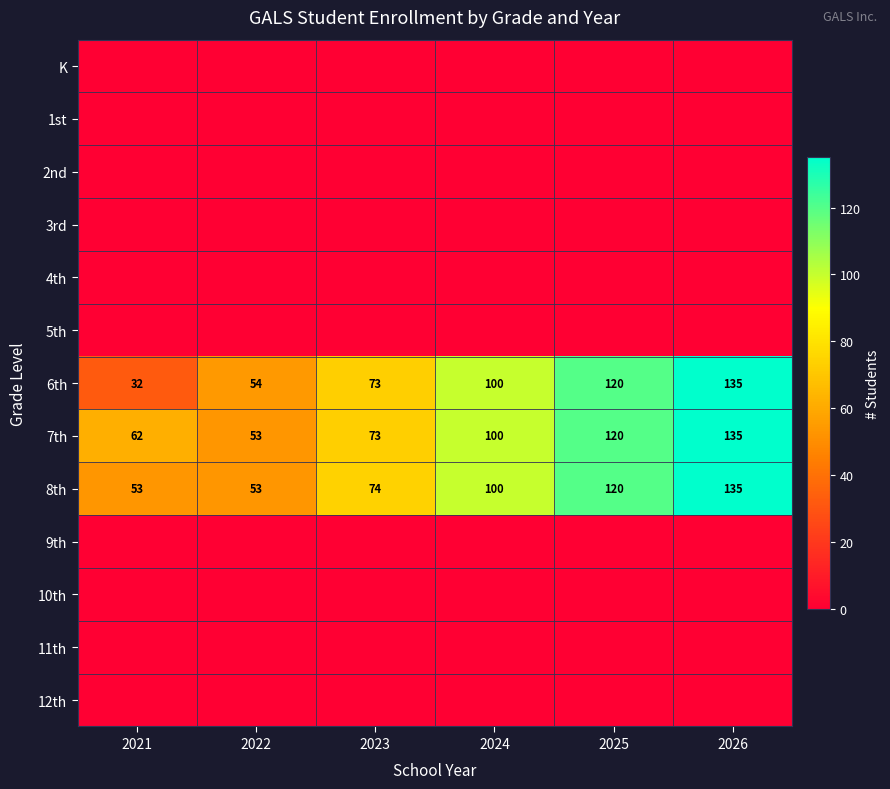

The 6th series shows 54 at 2022. True or false?

True